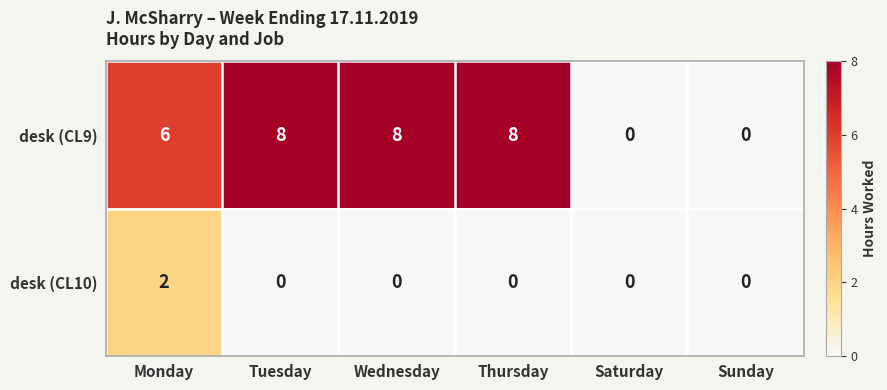

Rank the series by their average value, from lowest to highest.

desk (CL10), desk (CL9)